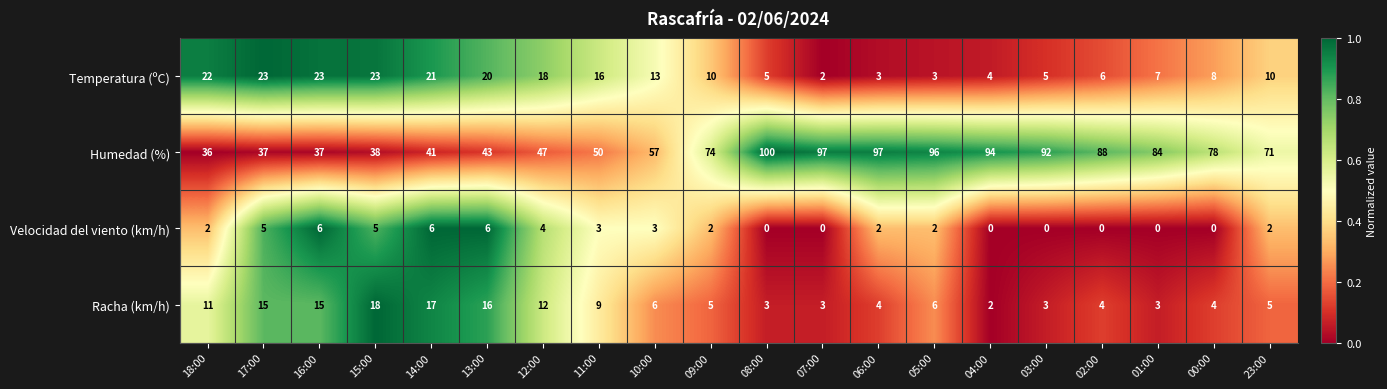

Which label corresponds to the largest value in the chart?

08:00